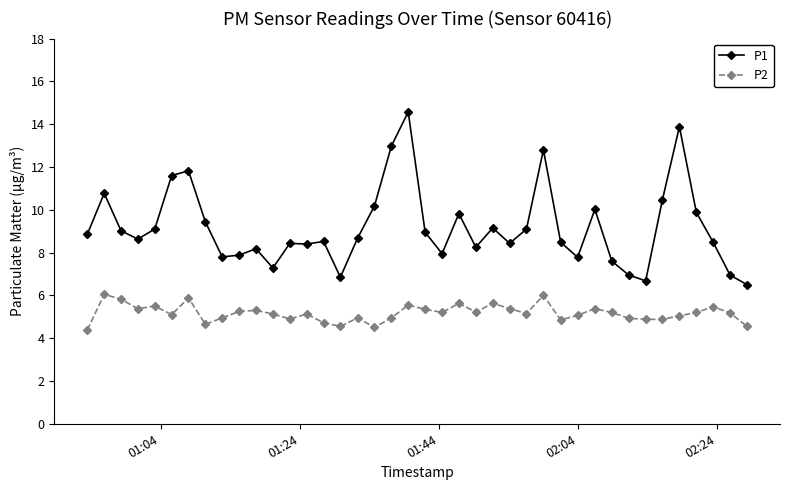

True or false: P1 and P2 cross at least once.

False